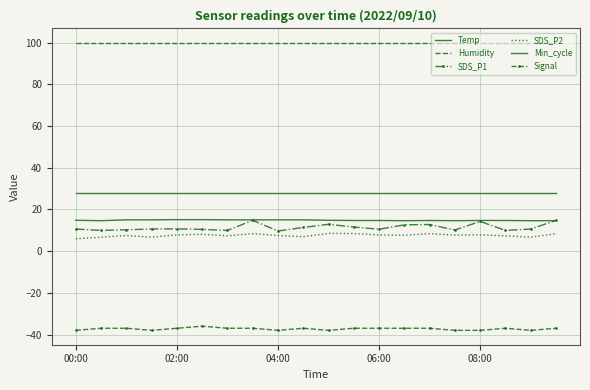

Rank the series by their maximum value, from highest to lowest.

Humidity, Min_cycle, Temp, SDS_P1, SDS_P2, Signal